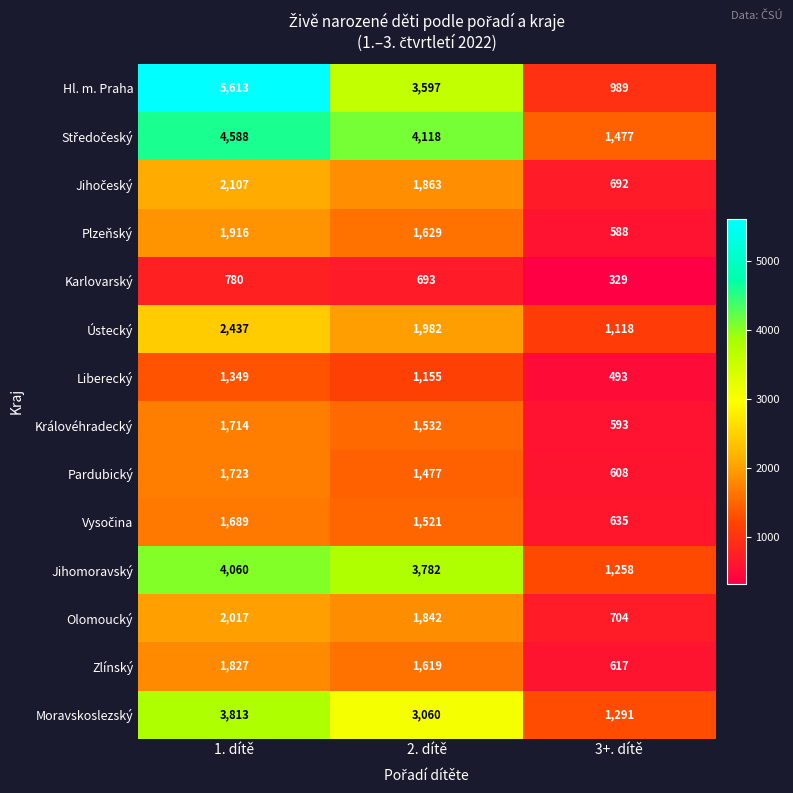

List the labels in order of Olomoucký value, smallest first.

3+. dítě, 2. dítě, 1. dítě